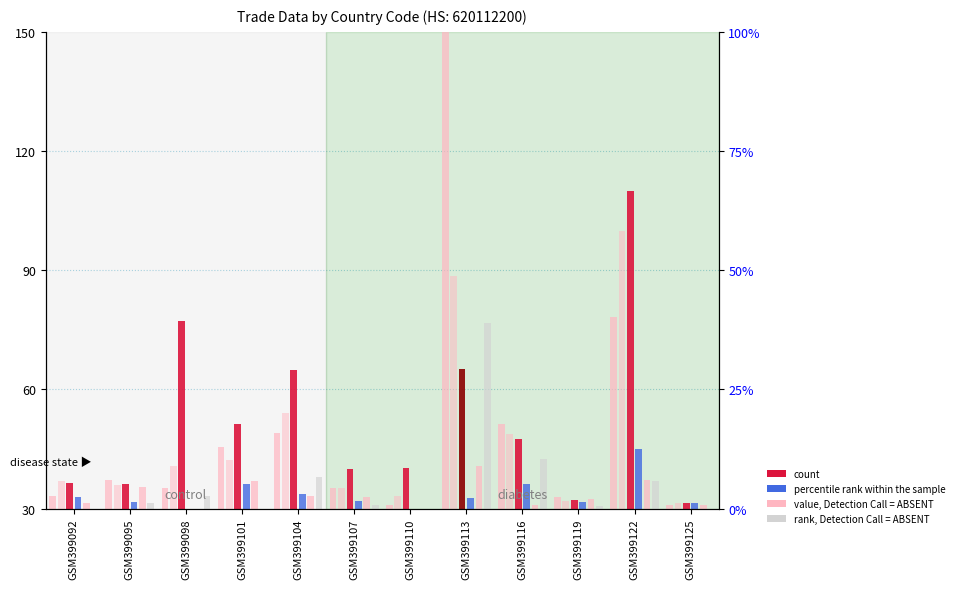

Which category has the lowest value in the Value-Aug series?

GSM399092